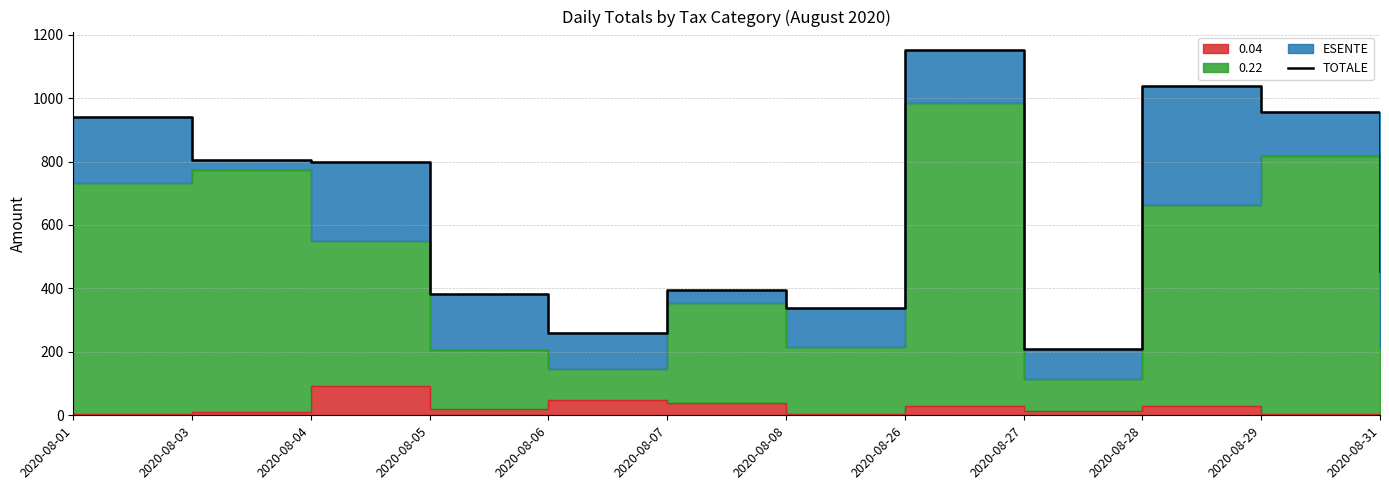

What is the ratio of the value at 2020-08-07 to the value at 2020-08-31?

0.9